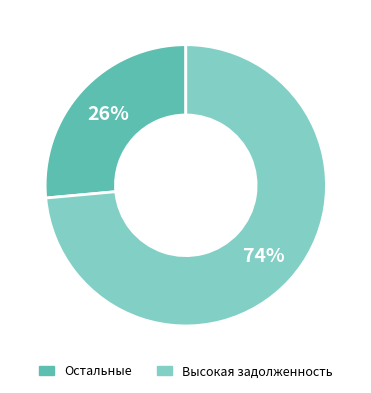

True or false: Высокая задолженность accounts for 85% of the total.

False